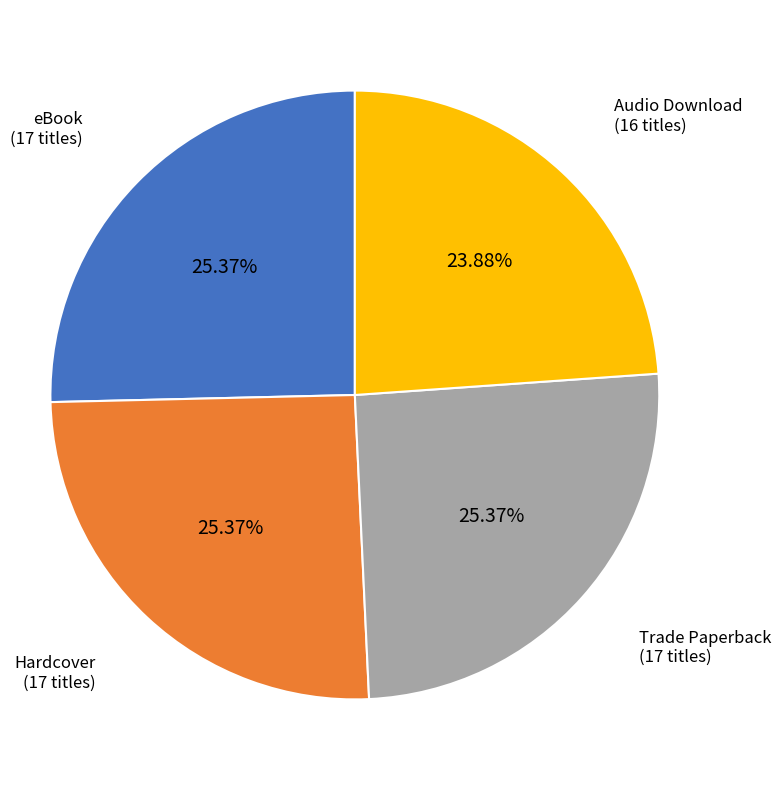

Is there any slice that represents more than half of the pie?

No